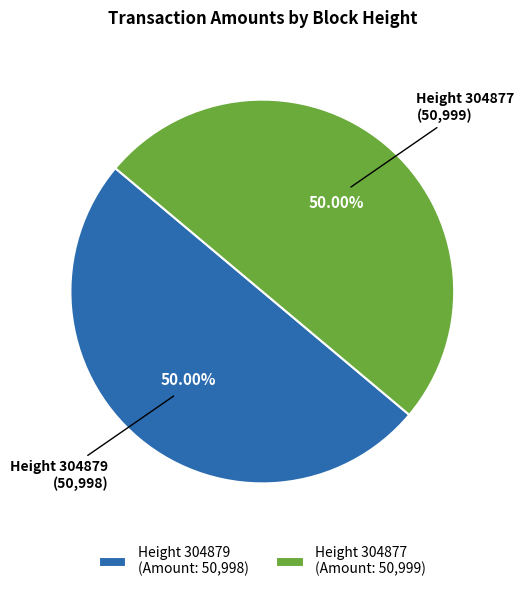

To the nearest percent, what is the average slice percentage?

50%